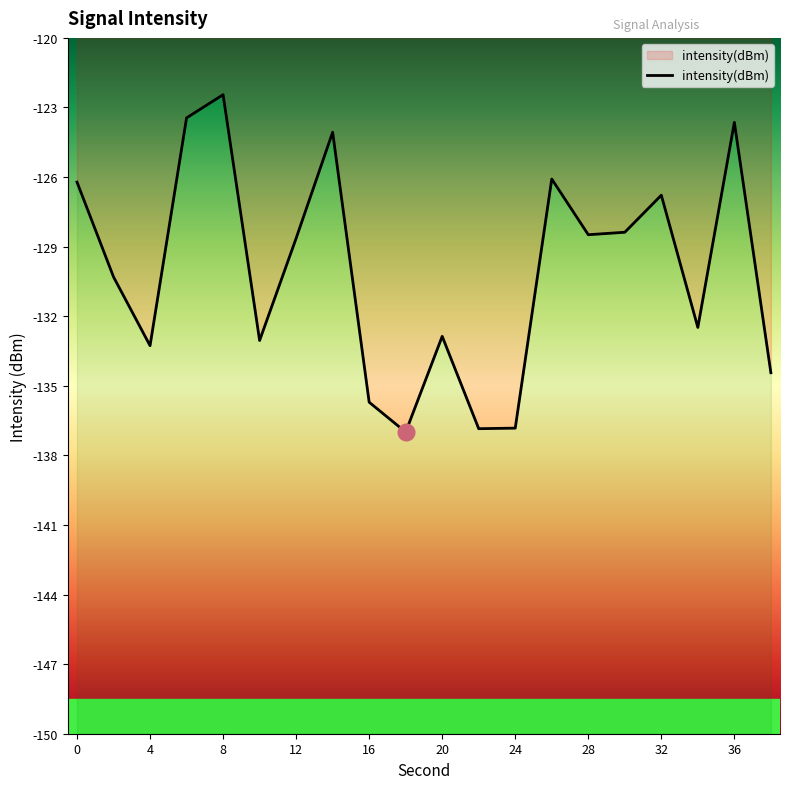

What is the sum of all values?

-2601.0